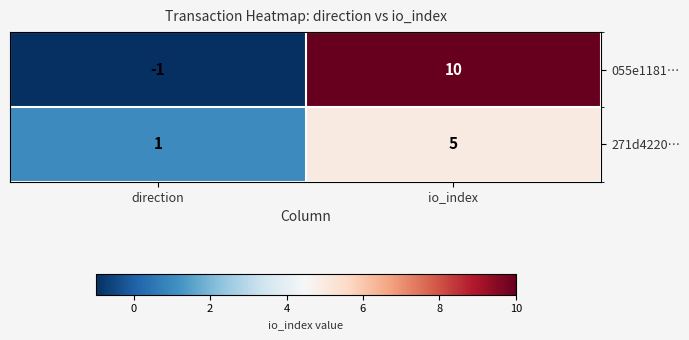

How many series are shown in this chart?

2